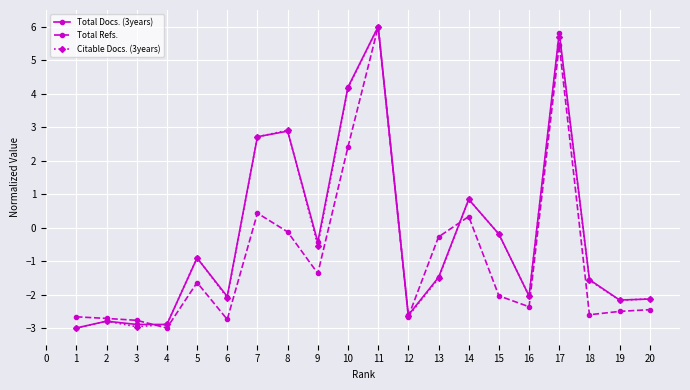

What is the difference between the Citable Docs. (3years) values at 13 and 6?

0.6